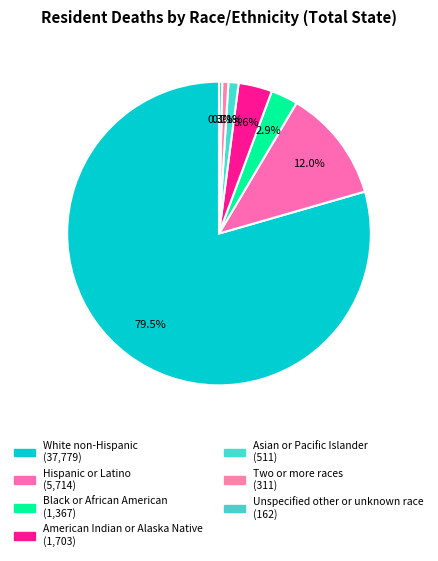

How many slices are in this pie chart?

7